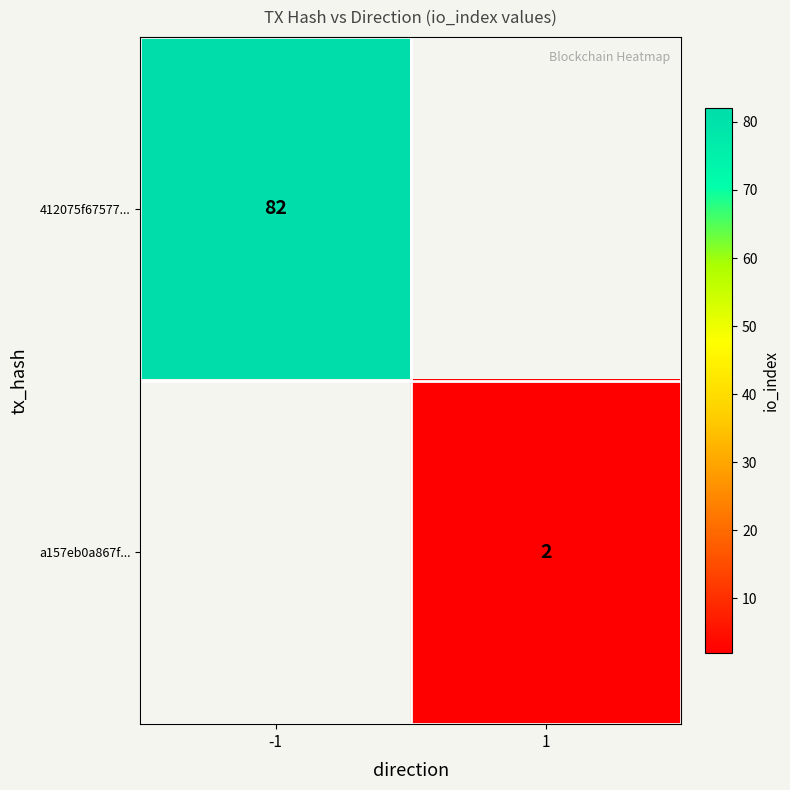

The value of 412075f67577... at -1 is 82. True or false?

True